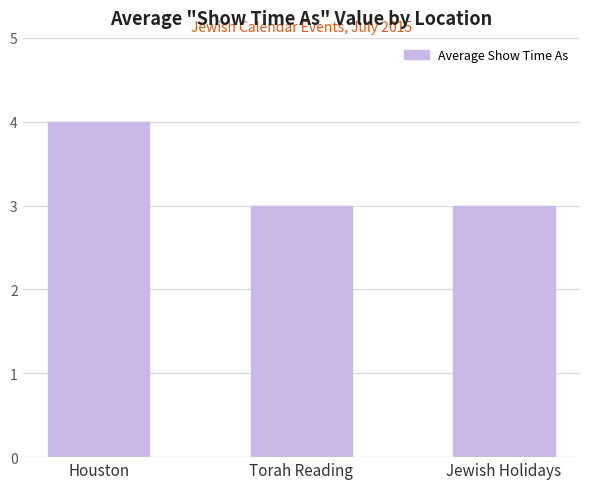

Is it true that the value at Torah Reading is 3?

True